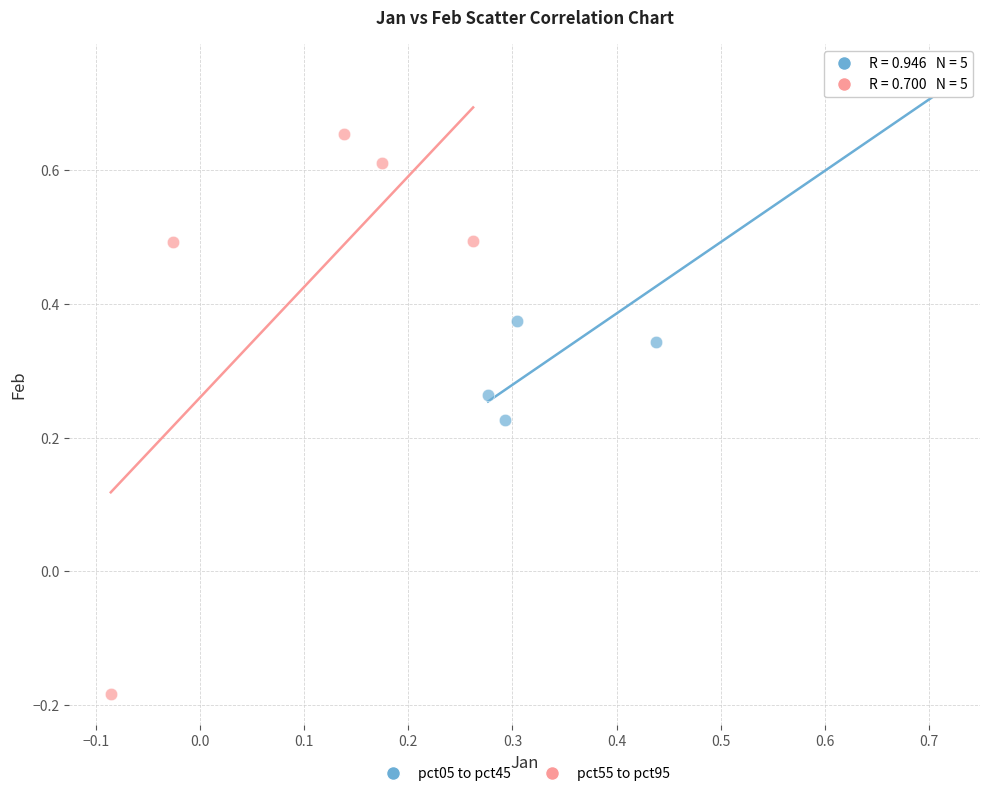

Which series has the largest Y range (max minus min)?

pct55 to pct95